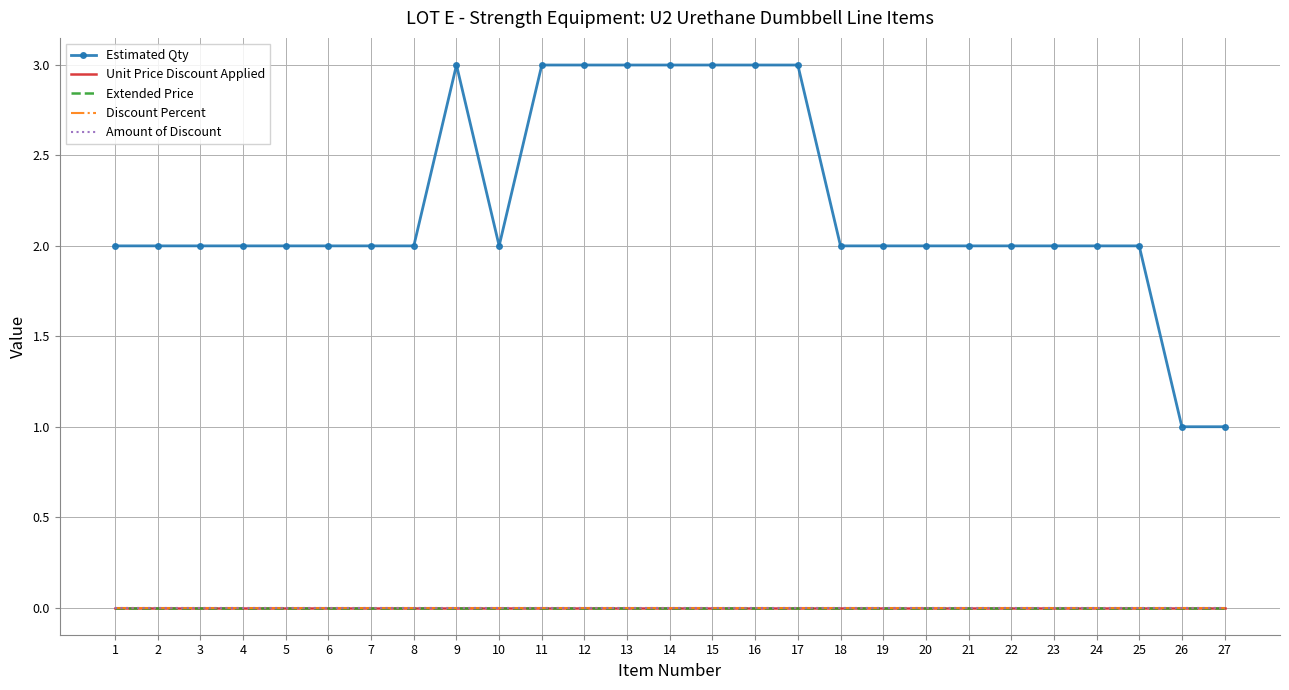

What is the value of the Estimated Qty point at the 18th from the left?

2